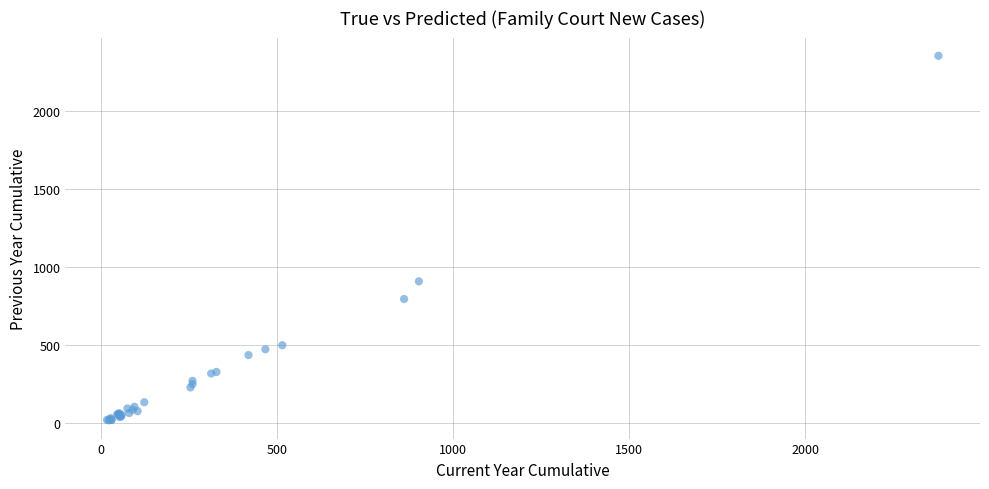

What Y value in the scatter plot is closest to 1185?

908